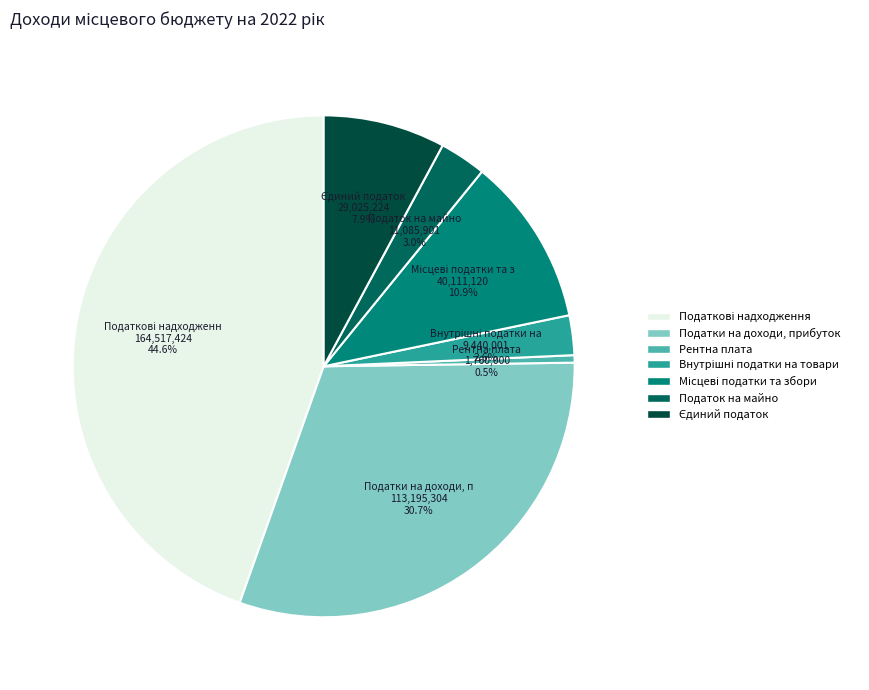

Which slice is the smallest?

Рентна плата